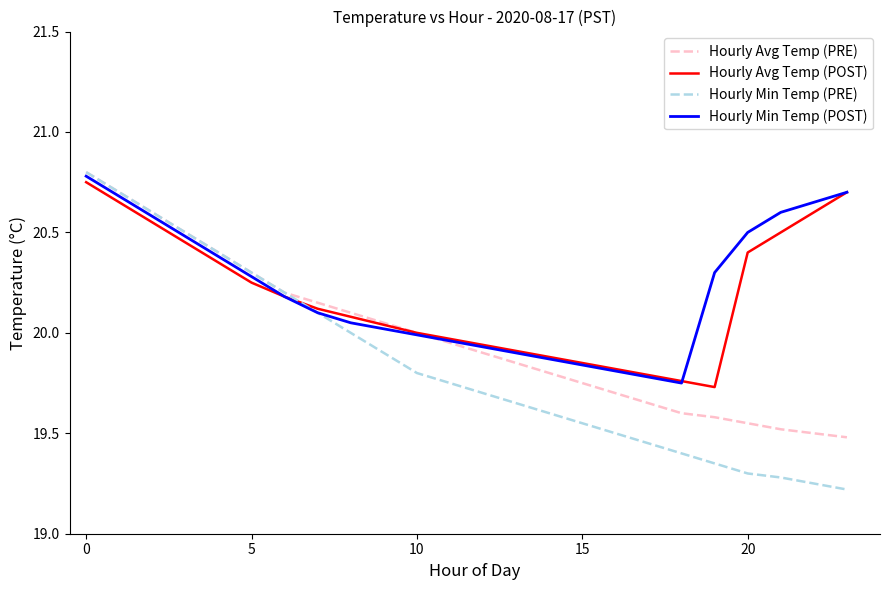

How many lines are shown in the chart?

4